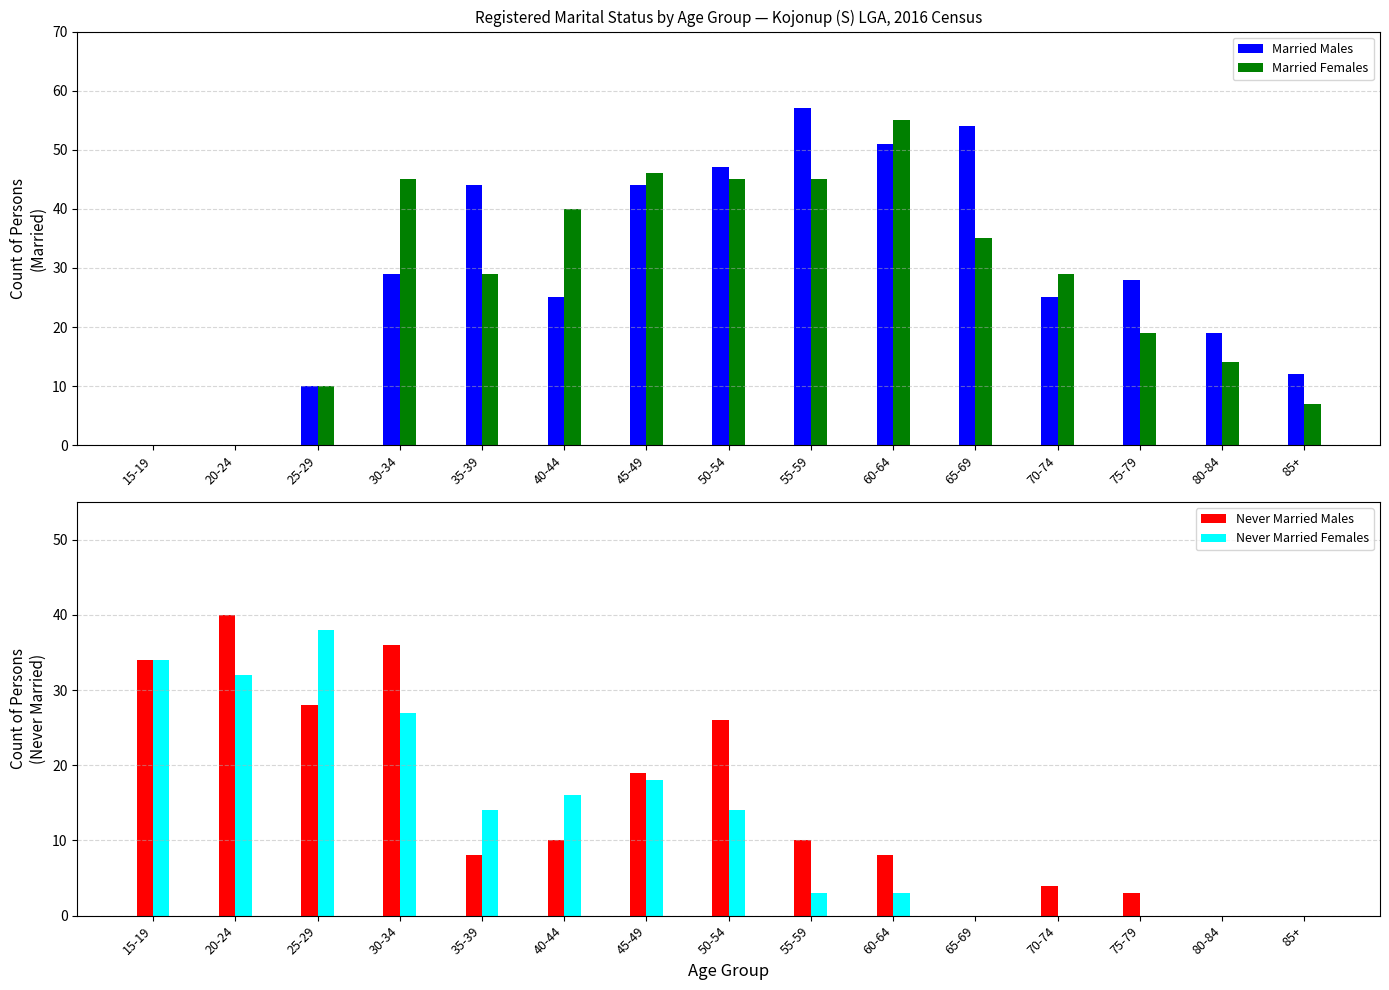

What is the label of the 1st bar from the right?

85+